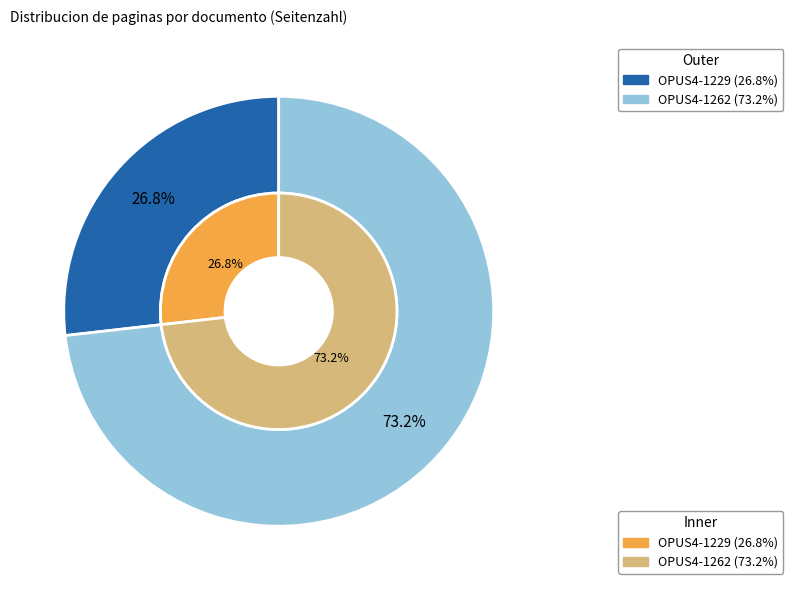

Is it true that OPUS4-1262 is 73% of the pie?

True